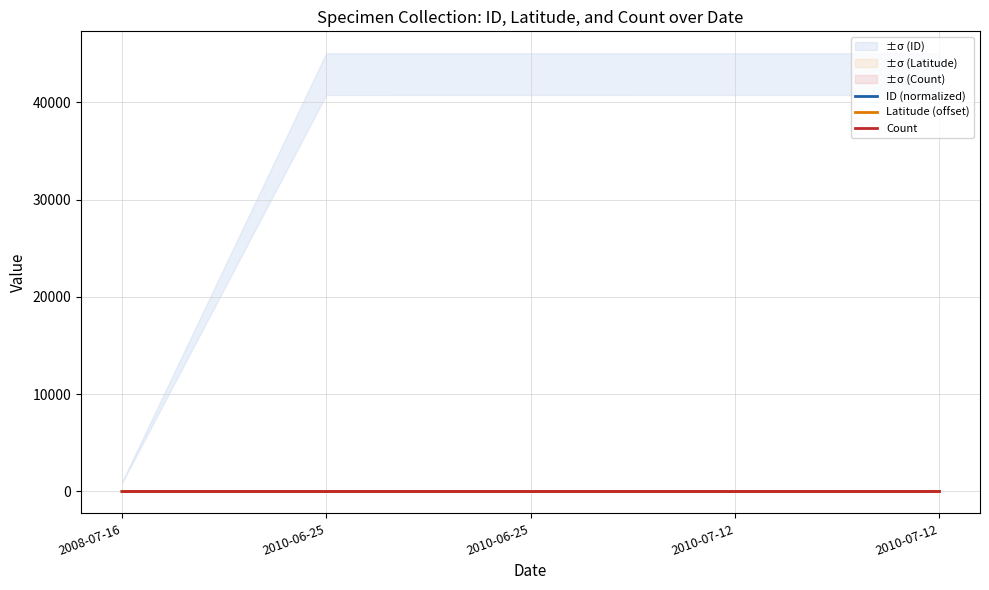

What is the label of the 1st point from the left?

2008-07-16